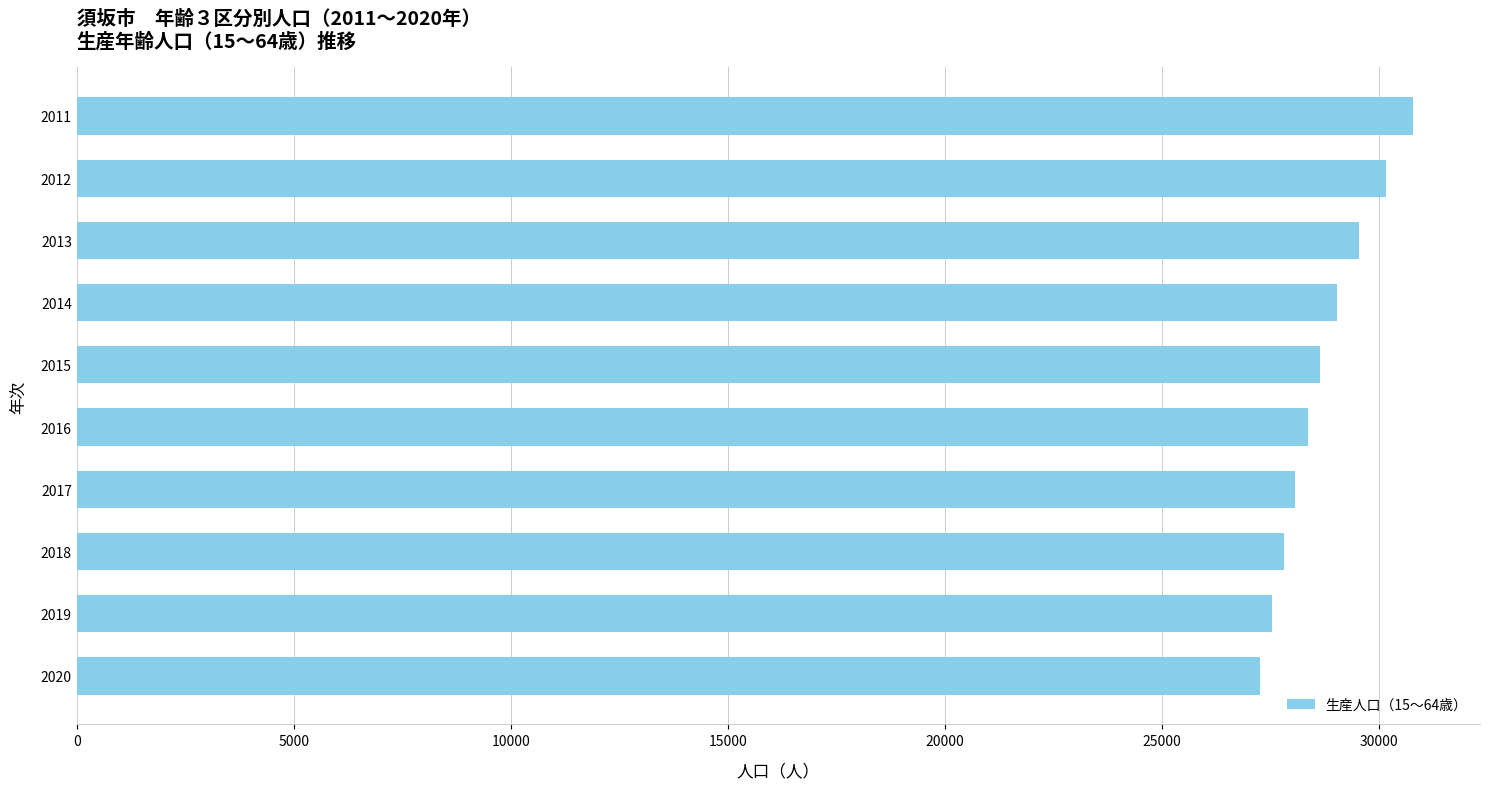

What is the value of the 1st bar from the top?

30797